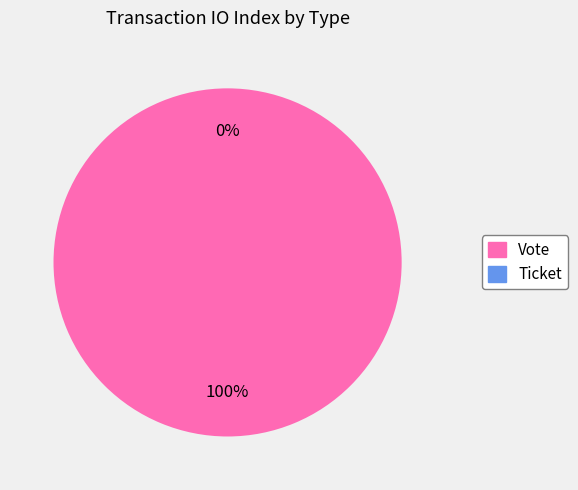

Do Vote and Ticket together represent more than half of the pie?

Yes